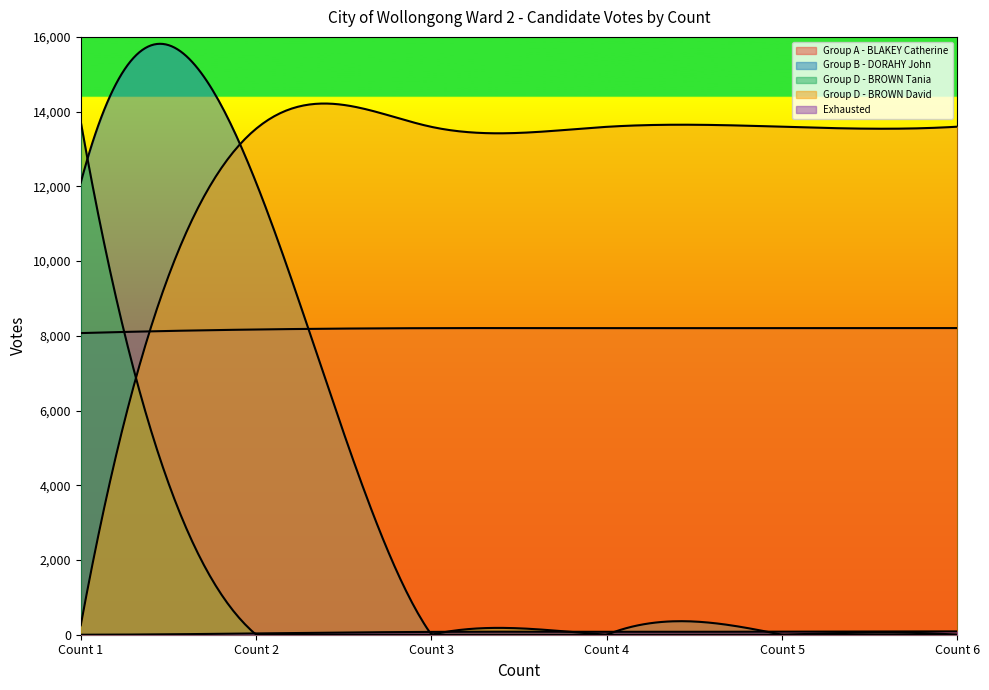

Reading left to right, transcribe all the data shown in this chart.

Group A - BLAKEY Catherine: Count 1=8073	Count 2=8169	Count 3=8205	Count 4=8205	Count 5=8206	Count 6=8207
Group B - DORAHY John: Count 1=12100	Count 2=12100	Count 3=0	Count 4=0	Count 5=0	Count 6=0
Group D - BROWN Tania: Count 1=13724	Count 2=0	Count 3=0	Count 4=0	Count 5=0	Count 6=0
Group D - BROWN David: Count 1=253	Count 2=13542	Count 3=13592	Count 4=13593	Count 5=13596	Count 6=13597
Exhausted: Count 1=0	Count 2=34	Count 3=76	Count 4=78	Count 5=81	Count 6=89